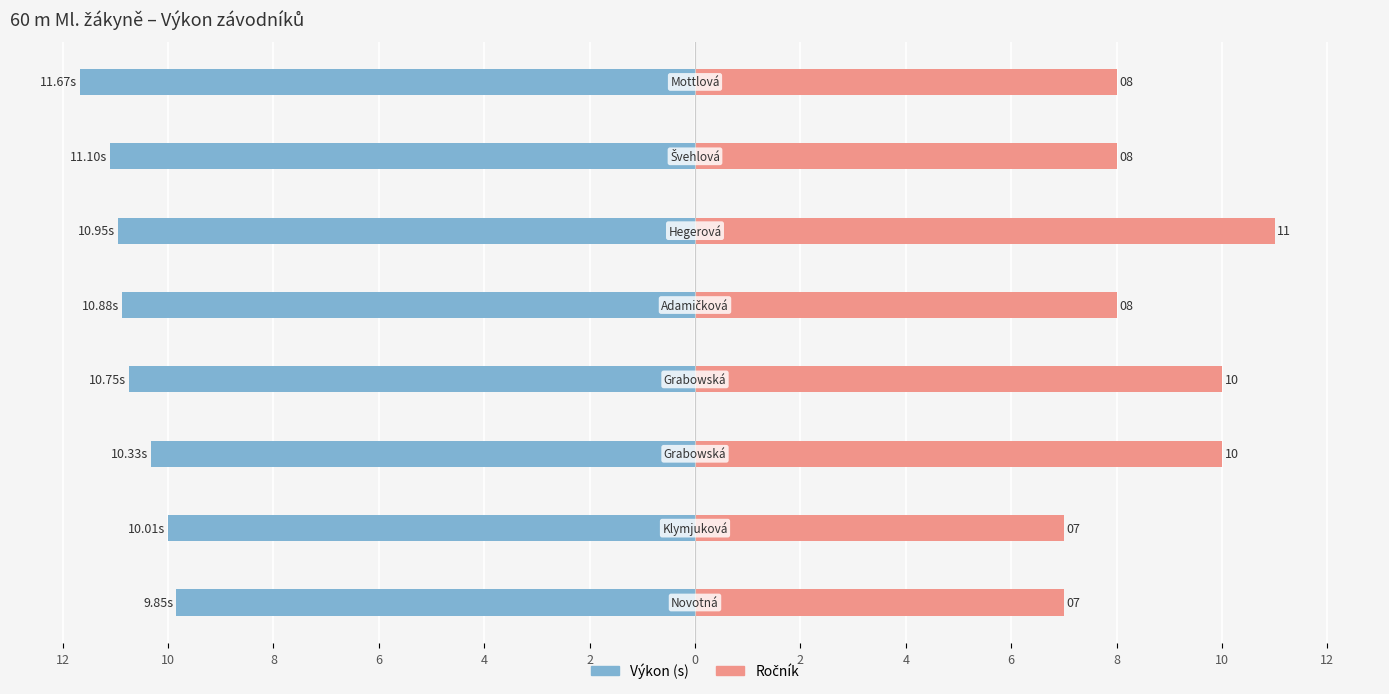

Reading right to left, what are all the values shown in this chart?

Výkon: 2=-11.7	0=-11.1	2=-10.9	4=-10.9	6=-10.8	8=-10.3	10=-10.0	12=-9.8
Ročník: 2=8.0	0=8.0	2=11.0	4=8.0	6=10.0	8=10.0	10=7.0	12=7.0